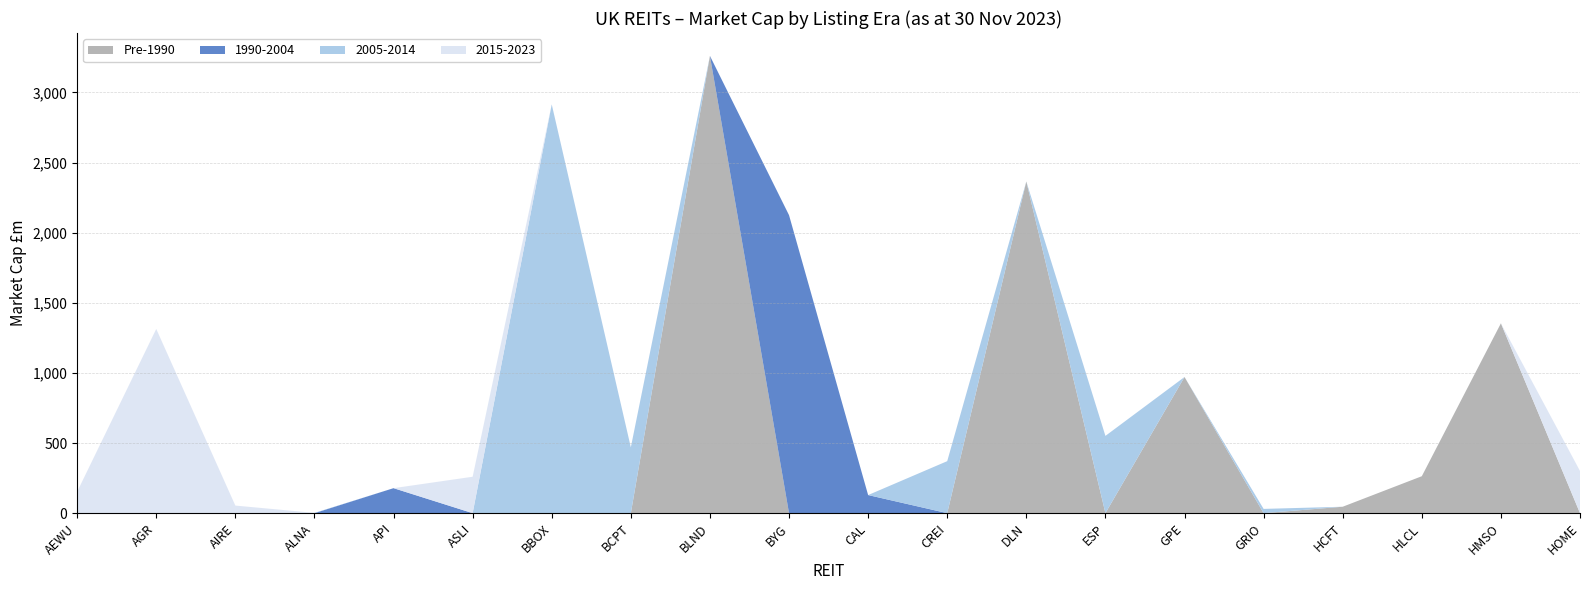

Reading left to right, extract all data points from this chart.

152.6	1313.4	54.1	2.0	178.2	259.7	2914.6	469.3	3260.3	2124.8	129.1	370.8	2364.8	550.9	970.8	30.4	45.8	263.4	1353.5	300.8